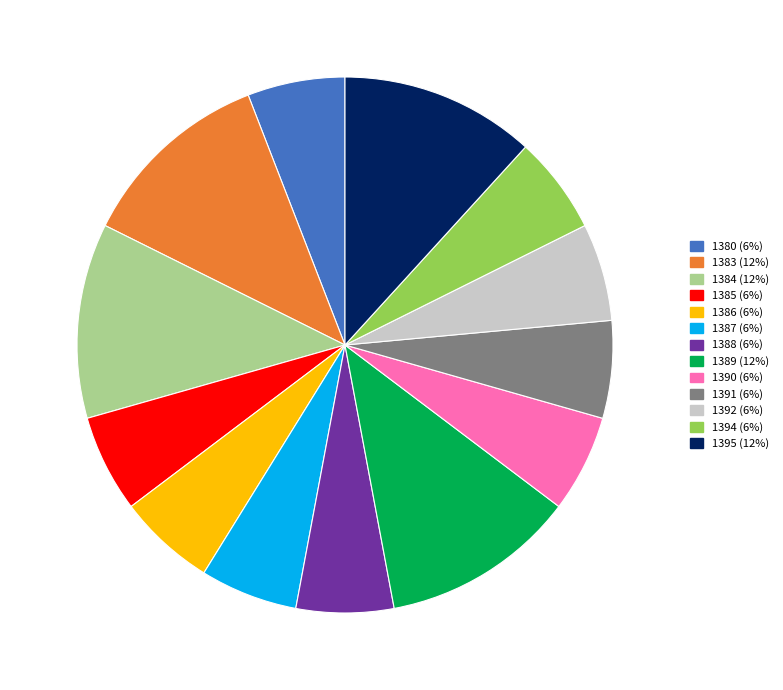

The 1391 slice represents 6% of the pie. True or false?

True